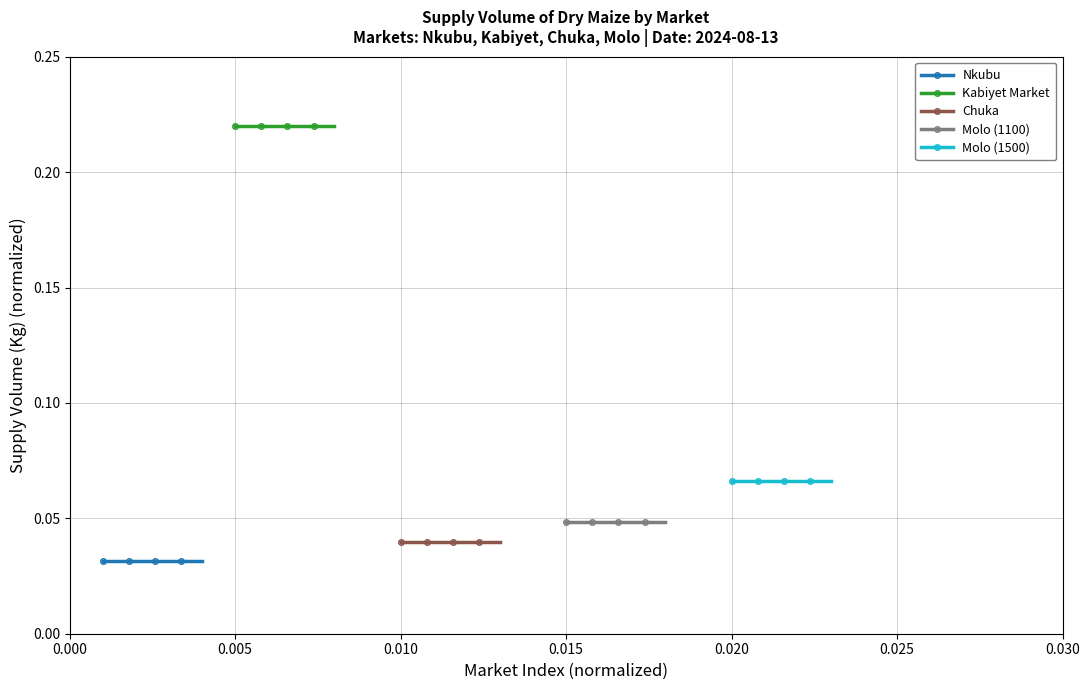

Is the value of Molo (1100) at 16 greater than the value of Nkubu at 7?

Yes